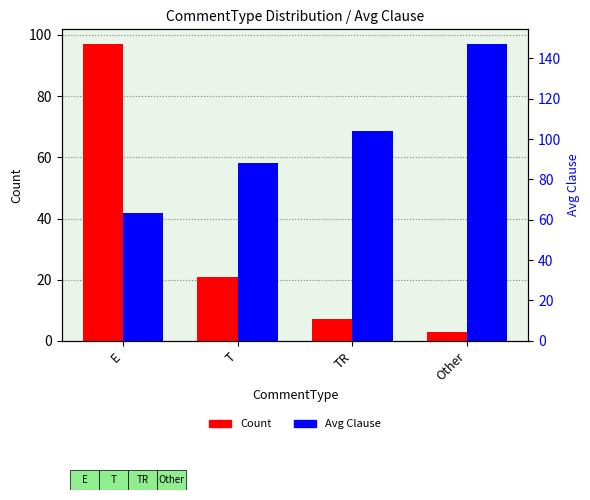

Which has a higher value, TR or E?

E